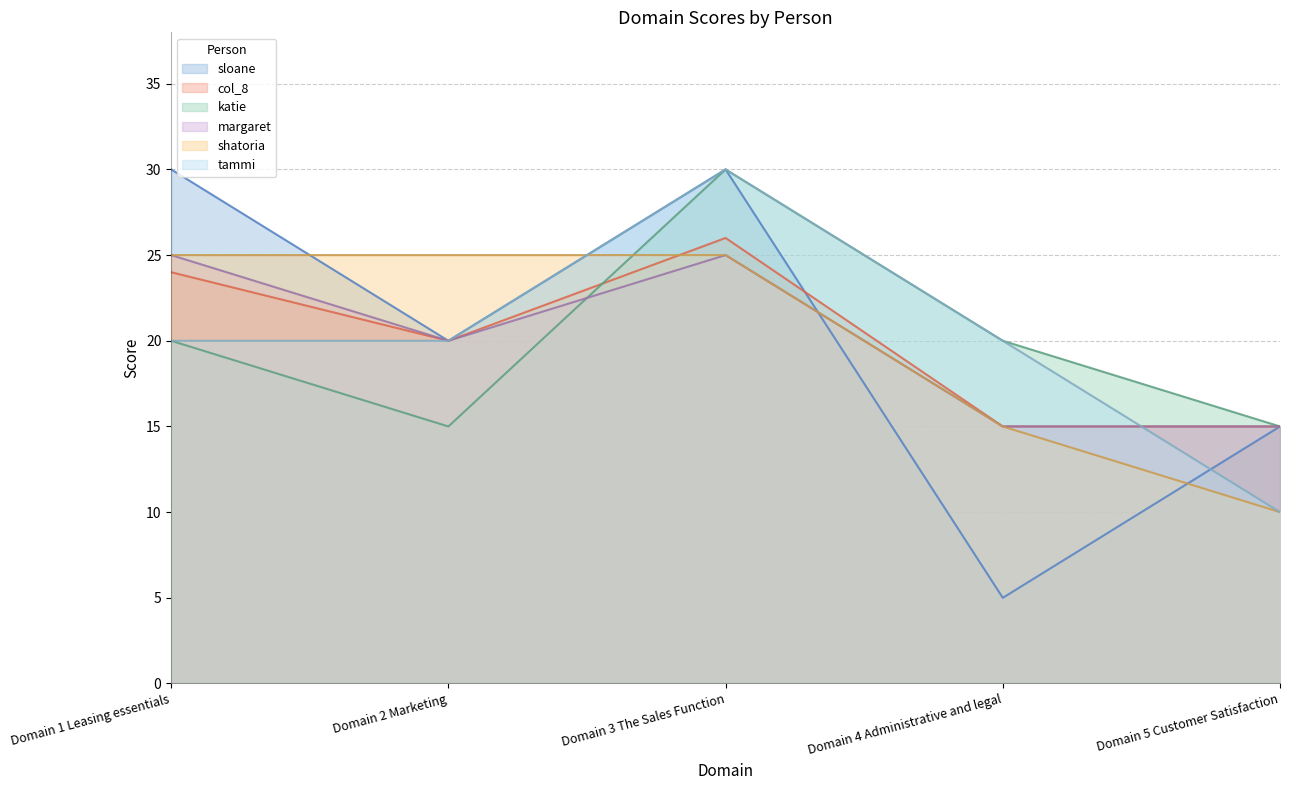

Does the chart have visible grid lines?

Yes